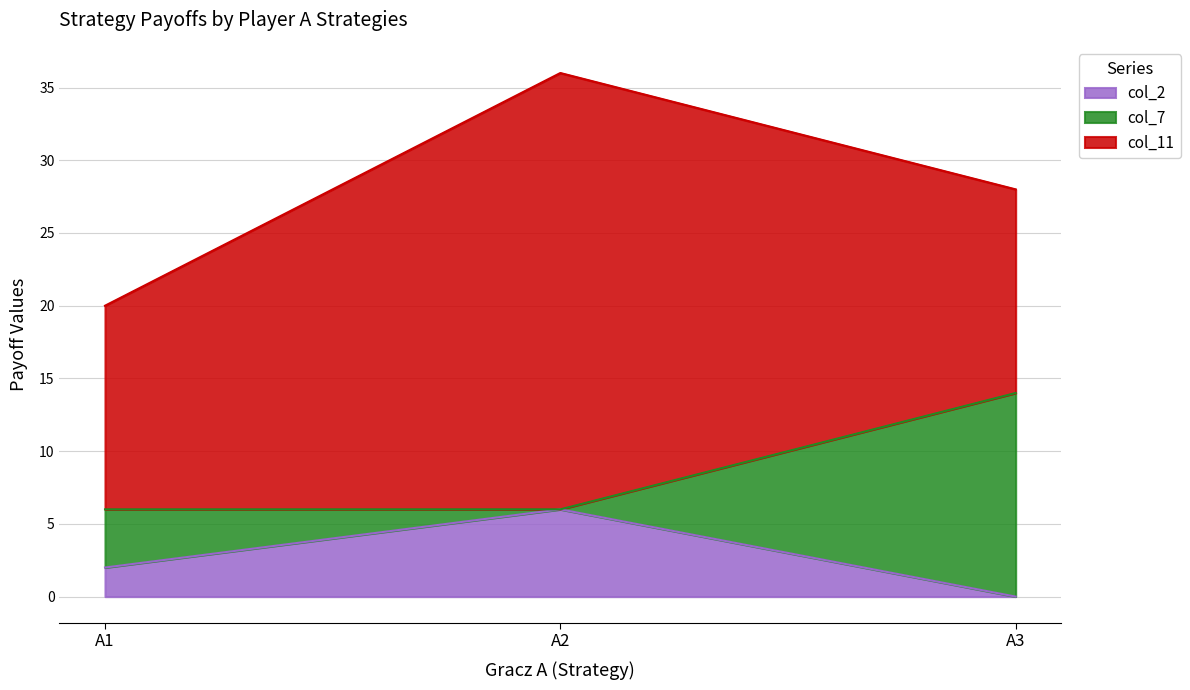

How many series are shown in this chart?

3